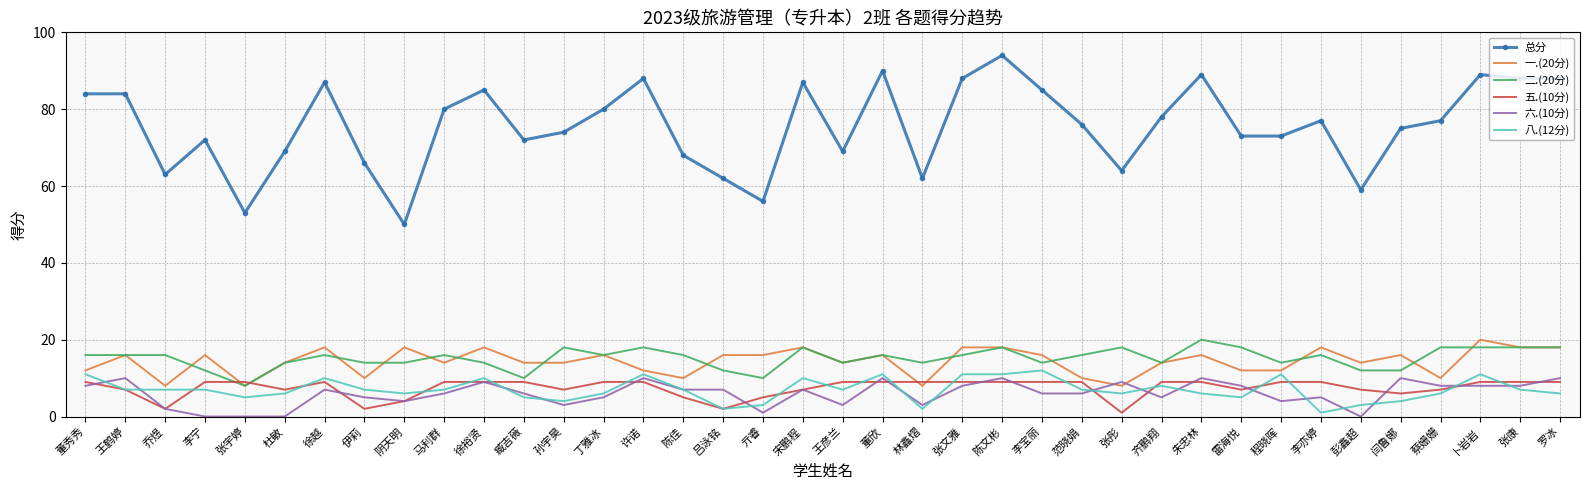

Reading left to right, what are all the values shown in this chart?

总分: 董秀秀=84	王鹤婷=84	乔煜=63	李宁=72	张宇婷=53	杜敏=69	徐越=87	伊莉=66	阴天明=50	马利群=80	徐裕贤=85	臧吉薇=72	孙宇昊=74	丁雅冰=80	许诺=88	陈佳=68	吕泳铭=62	亓睿=56	宋鹏程=87	王彦兰=69	董欣=90	林鑫熠=62	张文雅=88	陈文彬=94	李宝丽=85	范晓娟=76	张彤=64	齐鹏翔=78	朱忠林=89	雷海悦=73	程晓晖=73	李亦婷=77	彭鑫超=59	闫鲁娜=75	蔡姗姗=77	卜岩岩=89	张康=88	罗冰=88
一.(20分): 董秀秀=12	王鹤婷=16	乔煜=8	李宁=16	张宇婷=8	杜敏=14	徐越=18	伊莉=10	阴天明=18	马利群=14	徐裕贤=18	臧吉薇=14	孙宇昊=14	丁雅冰=16	许诺=12	陈佳=10	吕泳铭=16	亓睿=16	宋鹏程=18	王彦兰=14	董欣=16	林鑫熠=8	张文雅=18	陈文彬=18	李宝丽=16	范晓娟=10	张彤=8	齐鹏翔=14	朱忠林=16	雷海悦=12	程晓晖=12	李亦婷=18	彭鑫超=14	闫鲁娜=16	蔡姗姗=10	卜岩岩=20	张康=18	罗冰=18
二.(20分): 董秀秀=16	王鹤婷=16	乔煜=16	李宁=12	张宇婷=8	杜敏=14	徐越=16	伊莉=14	阴天明=14	马利群=16	徐裕贤=14	臧吉薇=10	孙宇昊=18	丁雅冰=16	许诺=18	陈佳=16	吕泳铭=12	亓睿=10	宋鹏程=18	王彦兰=14	董欣=16	林鑫熠=14	张文雅=16	陈文彬=18	李宝丽=14	范晓娟=16	张彤=18	齐鹏翔=14	朱忠林=20	雷海悦=18	程晓晖=14	李亦婷=16	彭鑫超=12	闫鲁娜=12	蔡姗姗=18	卜岩岩=18	张康=18	罗冰=18
五.(10分): 董秀秀=9	王鹤婷=7	乔煜=2	李宁=9	张宇婷=9	杜敏=7	徐越=9	伊莉=2	阴天明=4	马利群=9	徐裕贤=9	臧吉薇=9	孙宇昊=7	丁雅冰=9	许诺=9	陈佳=5	吕泳铭=2	亓睿=5	宋鹏程=7	王彦兰=9	董欣=9	林鑫熠=9	张文雅=9	陈文彬=9	李宝丽=9	范晓娟=9	张彤=1	齐鹏翔=9	朱忠林=9	雷海悦=7	程晓晖=9	李亦婷=9	彭鑫超=7	闫鲁娜=6	蔡姗姗=7	卜岩岩=9	张康=9	罗冰=9
六.(10分): 董秀秀=8	王鹤婷=10	乔煜=2	李宁=0	张宇婷=0	杜敏=0	徐越=7	伊莉=5	阴天明=4	马利群=6	徐裕贤=9	臧吉薇=6	孙宇昊=3	丁雅冰=5	许诺=10	陈佳=7	吕泳铭=7	亓睿=1	宋鹏程=7	王彦兰=3	董欣=10	林鑫熠=3	张文雅=8	陈文彬=10	李宝丽=6	范晓娟=6	张彤=9	齐鹏翔=5	朱忠林=10	雷海悦=8	程晓晖=4	李亦婷=5	彭鑫超=0	闫鲁娜=10	蔡姗姗=8	卜岩岩=8	张康=8	罗冰=10
八.(12分): 董秀秀=11	王鹤婷=7	乔煜=7	李宁=7	张宇婷=5	杜敏=6	徐越=10	伊莉=7	阴天明=6	马利群=7	徐裕贤=10	臧吉薇=5	孙宇昊=4	丁雅冰=6	许诺=11	陈佳=7	吕泳铭=2	亓睿=3	宋鹏程=10	王彦兰=7	董欣=11	林鑫熠=2	张文雅=11	陈文彬=11	李宝丽=12	范晓娟=7	张彤=6	齐鹏翔=8	朱忠林=6	雷海悦=5	程晓晖=11	李亦婷=1	彭鑫超=3	闫鲁娜=4	蔡姗姗=6	卜岩岩=11	张康=7	罗冰=6